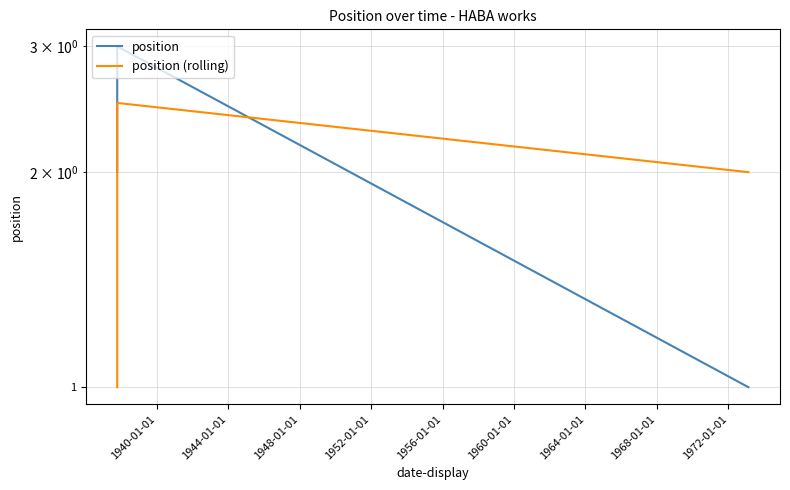

Rank the series by their maximum value, from highest to lowest.

position, position (rolling)